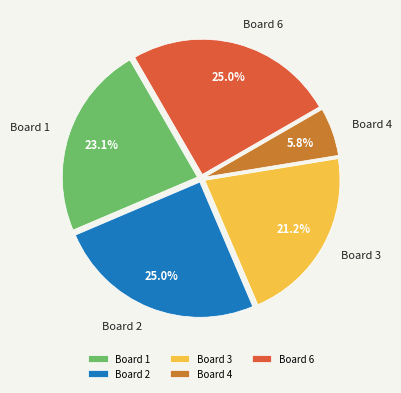

Count the number of slices in the pie.

5